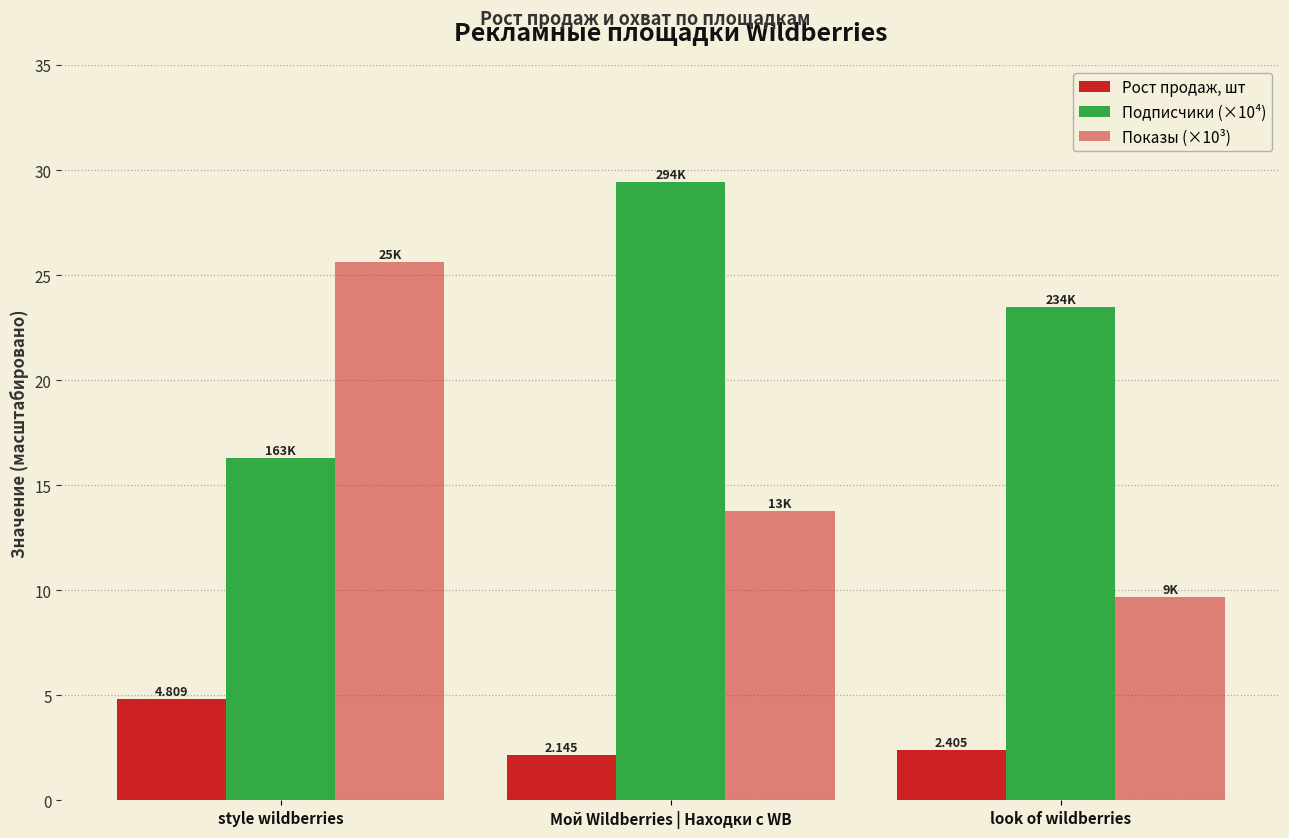

How many bars are there in each group?

3